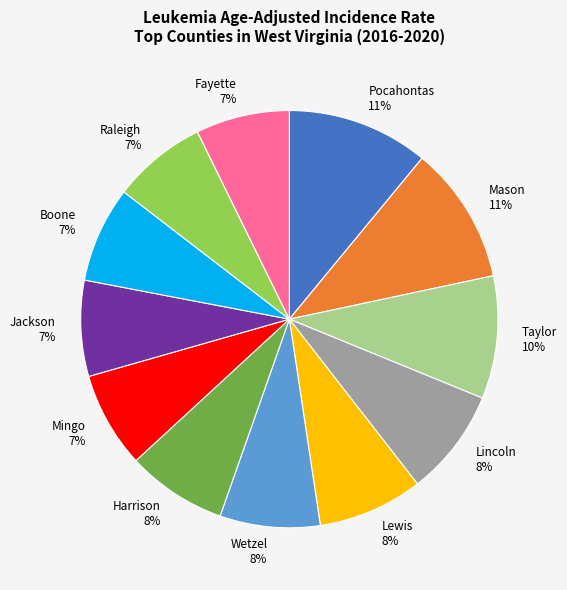

The Taylor slice represents 21% of the pie. True or false?

False